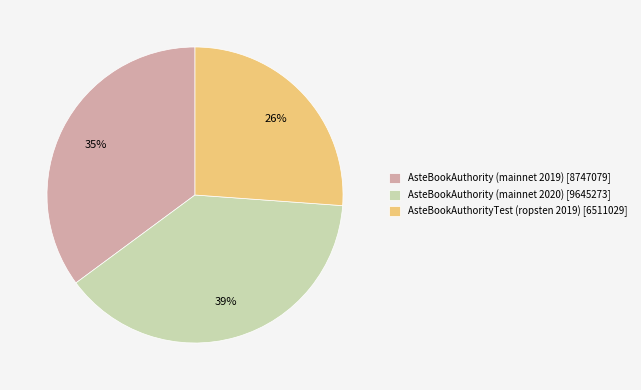

Rank the categories by value from lowest to highest.

AsteBookAuthorityTest (ropsten 2019), AsteBookAuthority (mainnet 2019), AsteBookAuthority (mainnet 2020)